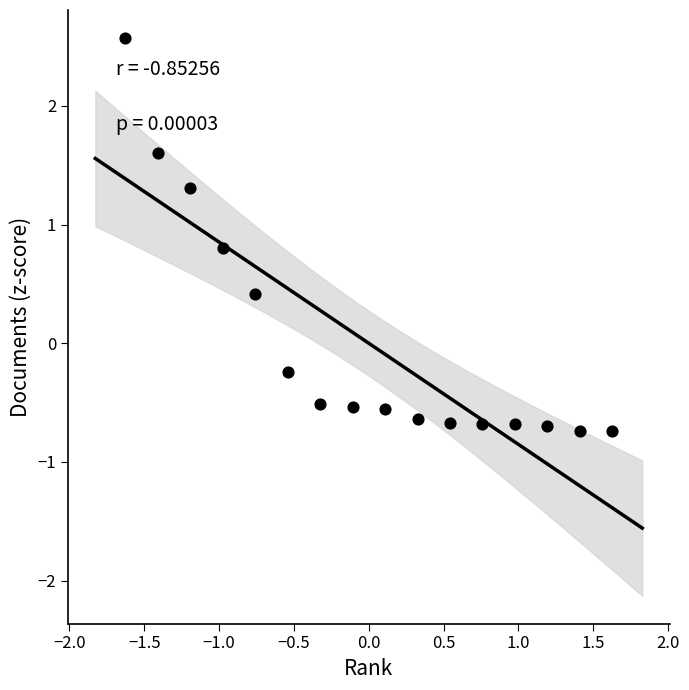

What is the range of Y values (max minus min)?

3.3